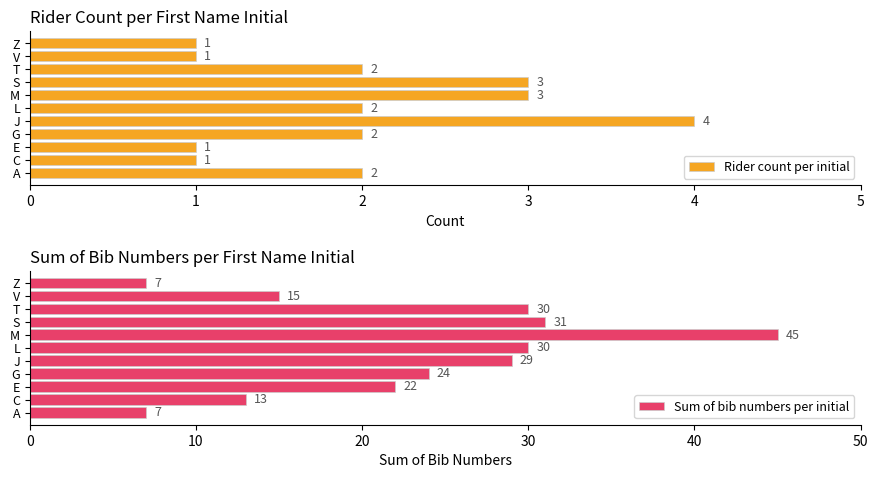

How many data points does each series have?

11